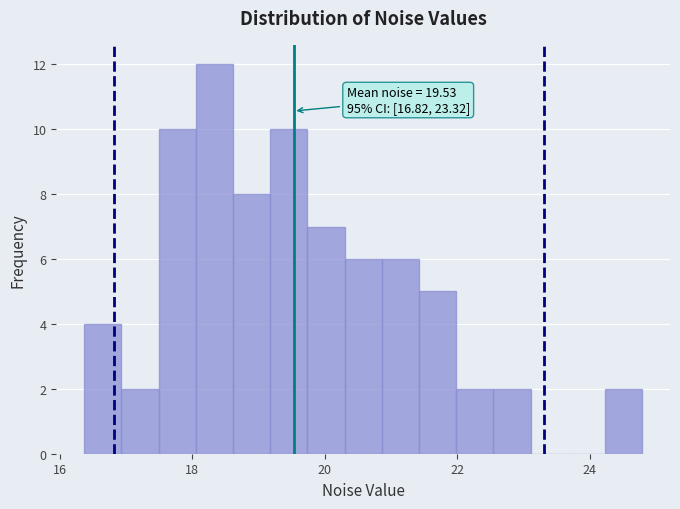

Read against the x-axis, roughly where is the centre of the tallest bar?

18.4